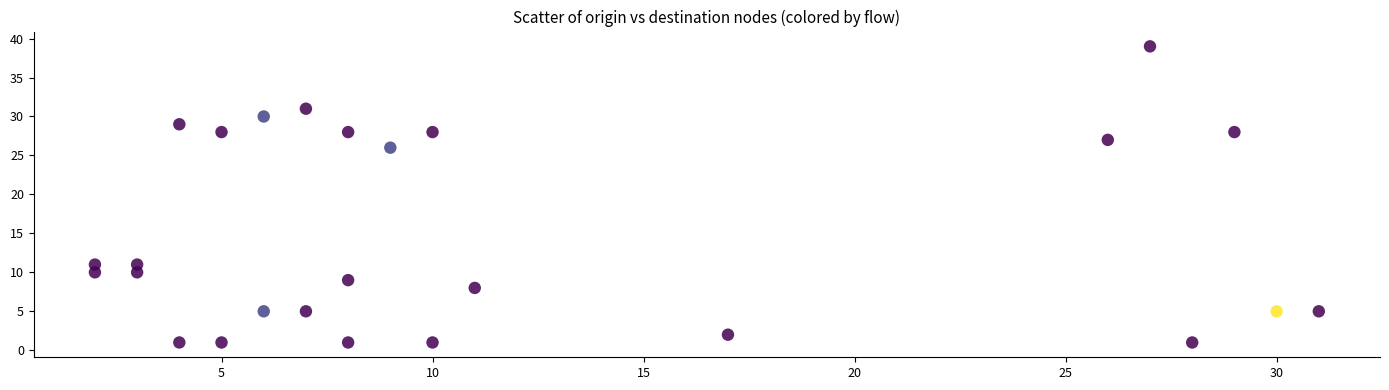

What is the range of Y values (max minus min)?

38